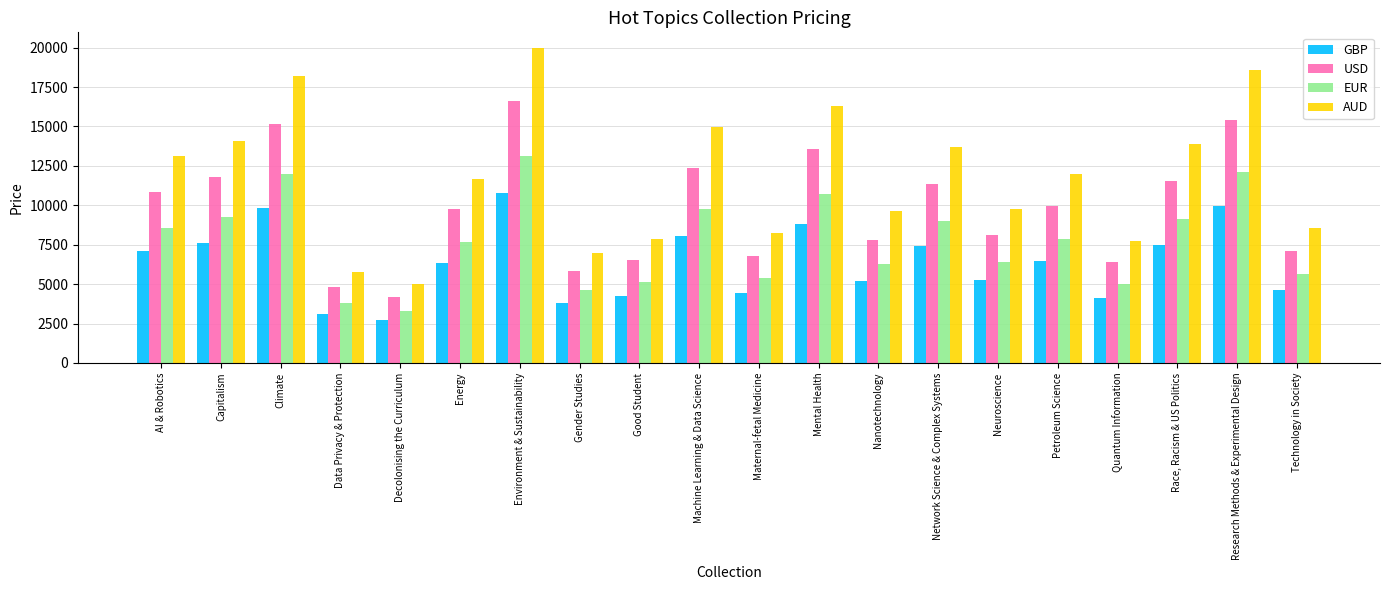

What is the value of the USD bar at the 9th from the left?

6515